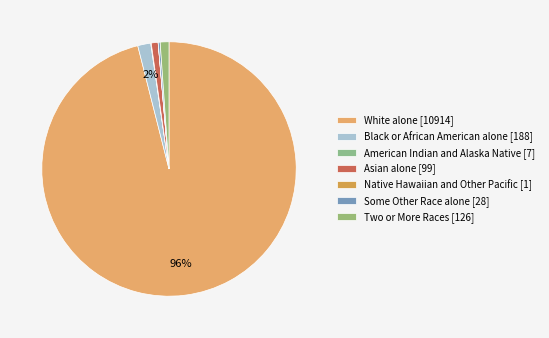

To the nearest percent, what is the average slice percentage?

14%